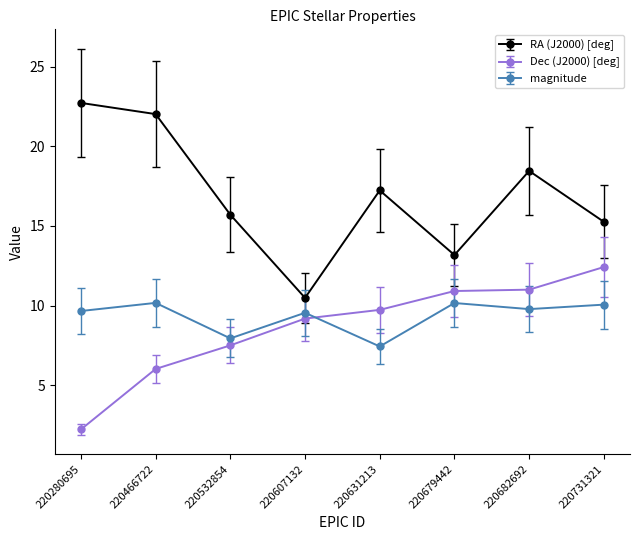

What are all the series names shown in the legend?

RA (J2000) [deg], Dec (J2000) [deg], magnitude